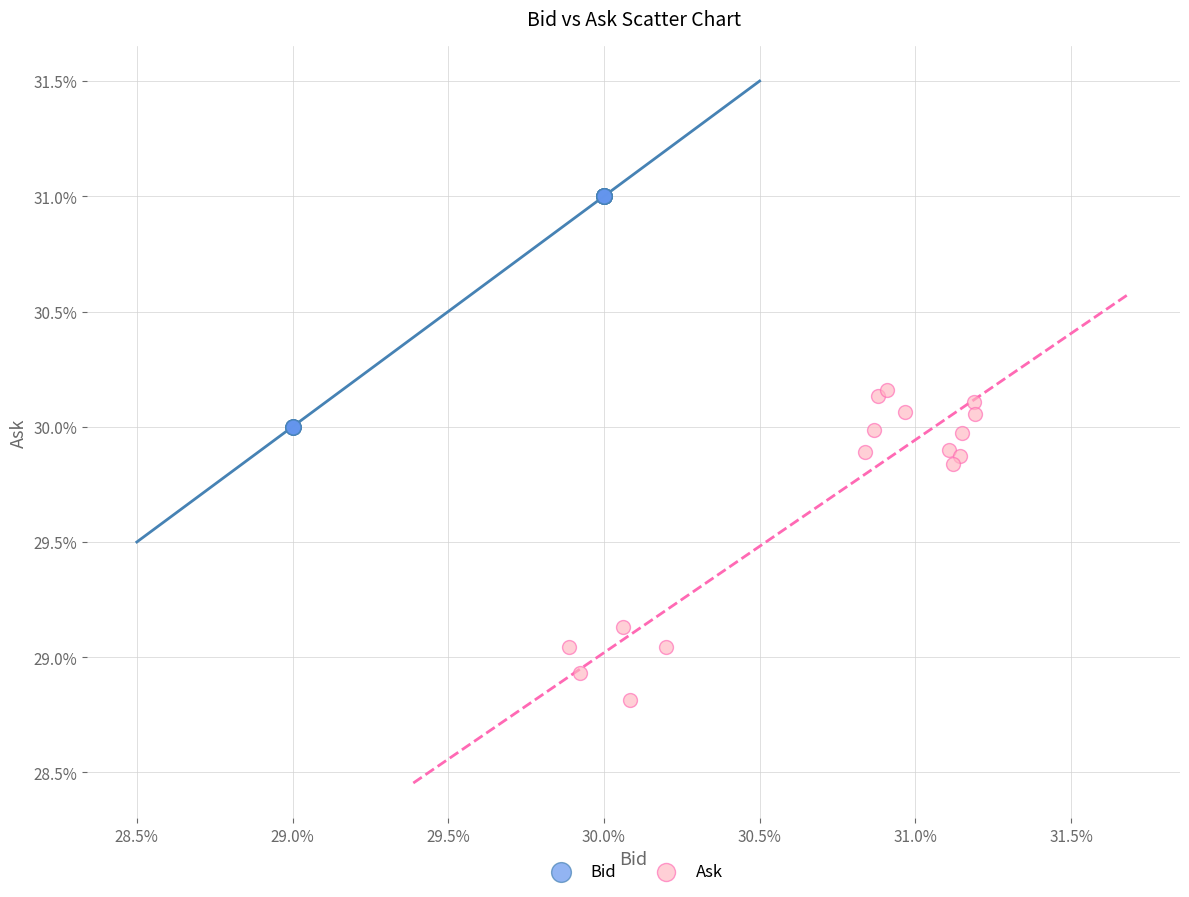

Which series reaches the maximum Y coordinate?

Bid